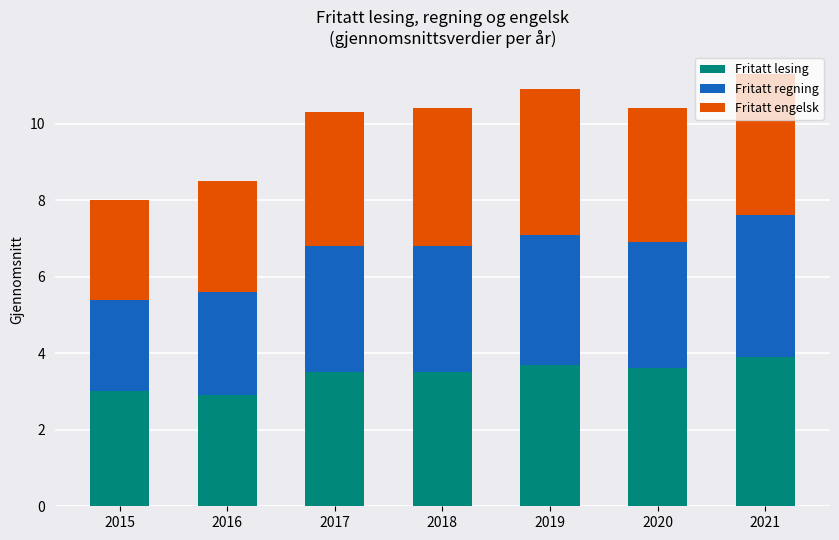

How many categories are shown in the chart?

7